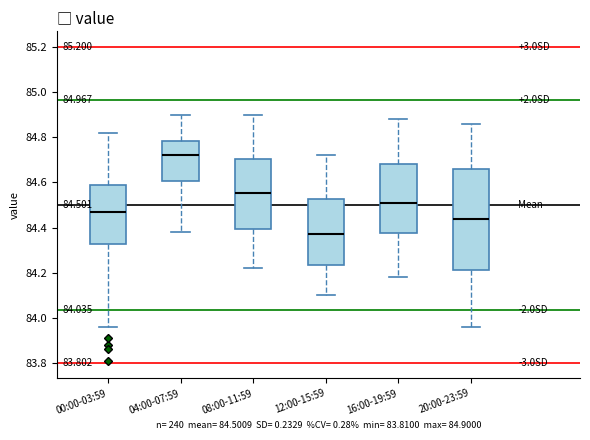

Comparing the boxes themselves (not the whiskers), which one is the tallest?

20:00-23:59